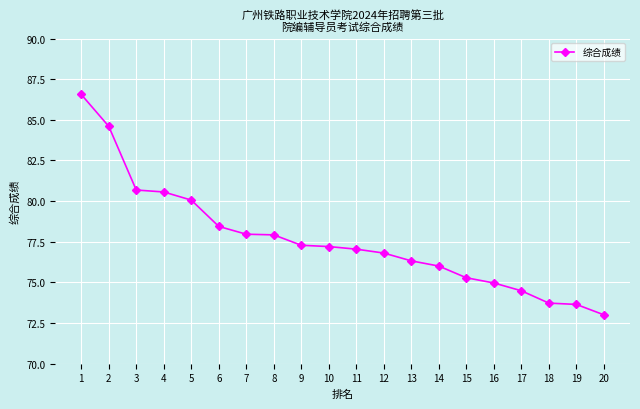

Approximately how many times larger is the value at 20 compared to 5?

0.9